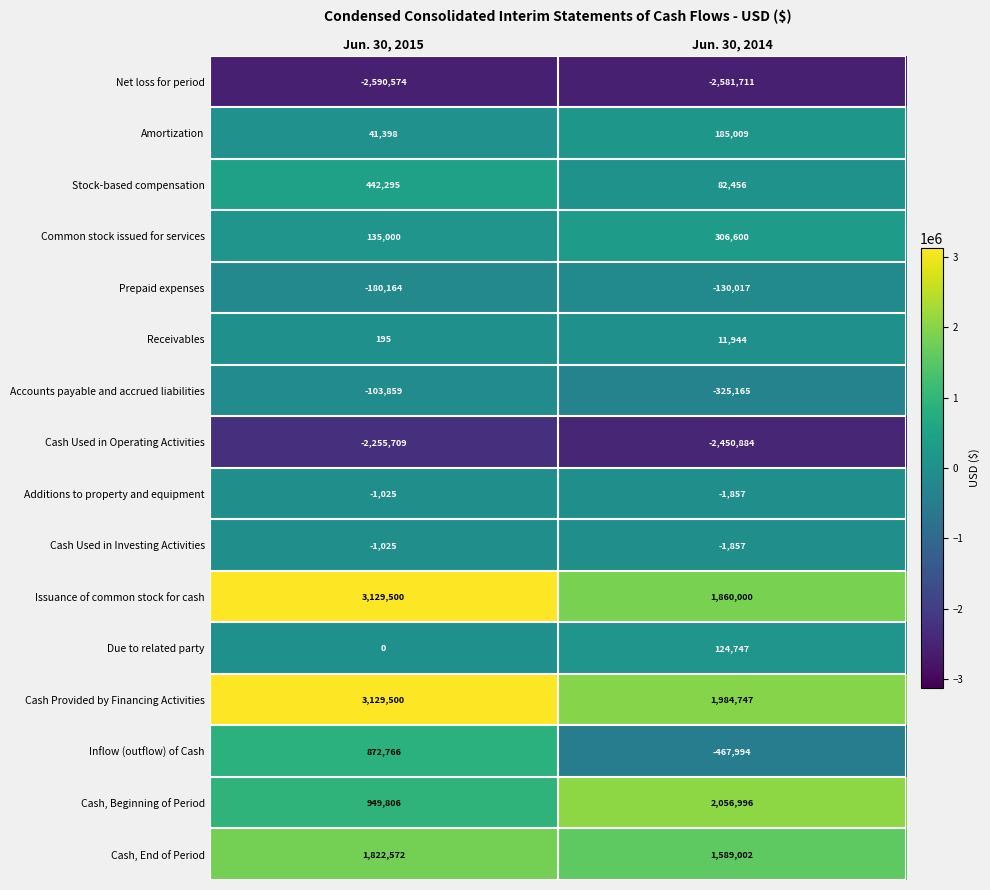

Count the number of data series in this chart.

16